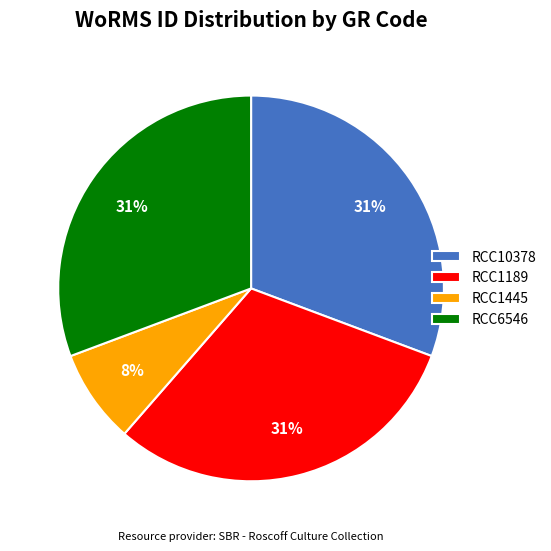

To the nearest percent, what is the difference between the RCC10378 and RCC1445 slice percentages?

23%